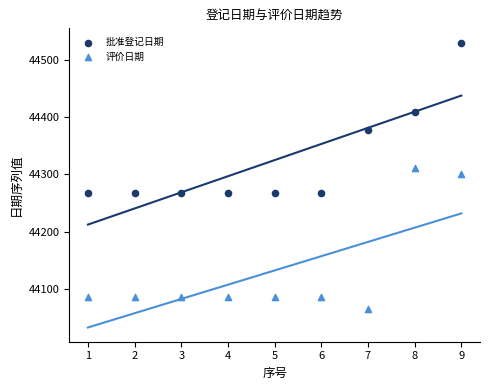

Which series contains the highest Y value?

批准登记日期